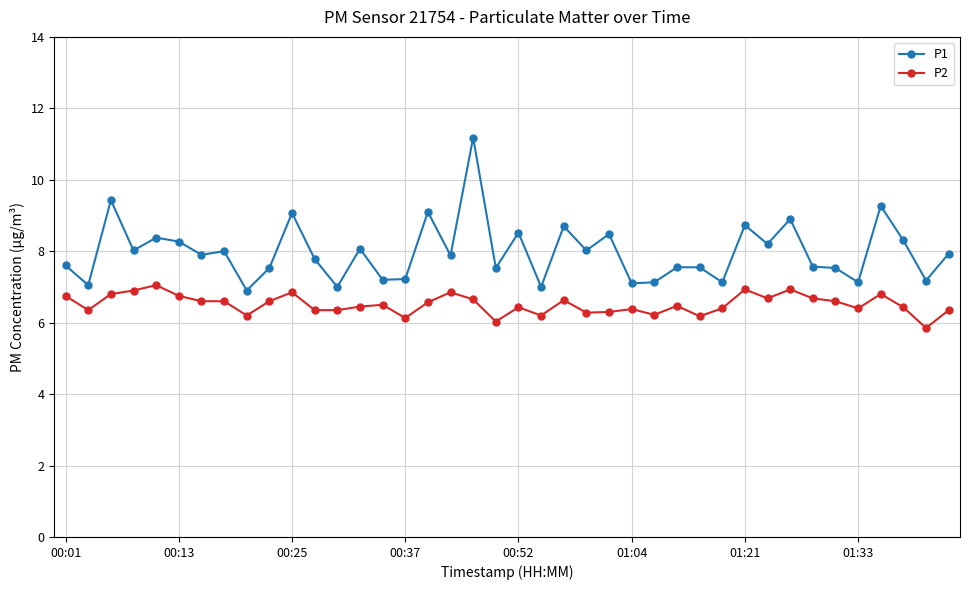

What is the sum of all P1 values?

319.0